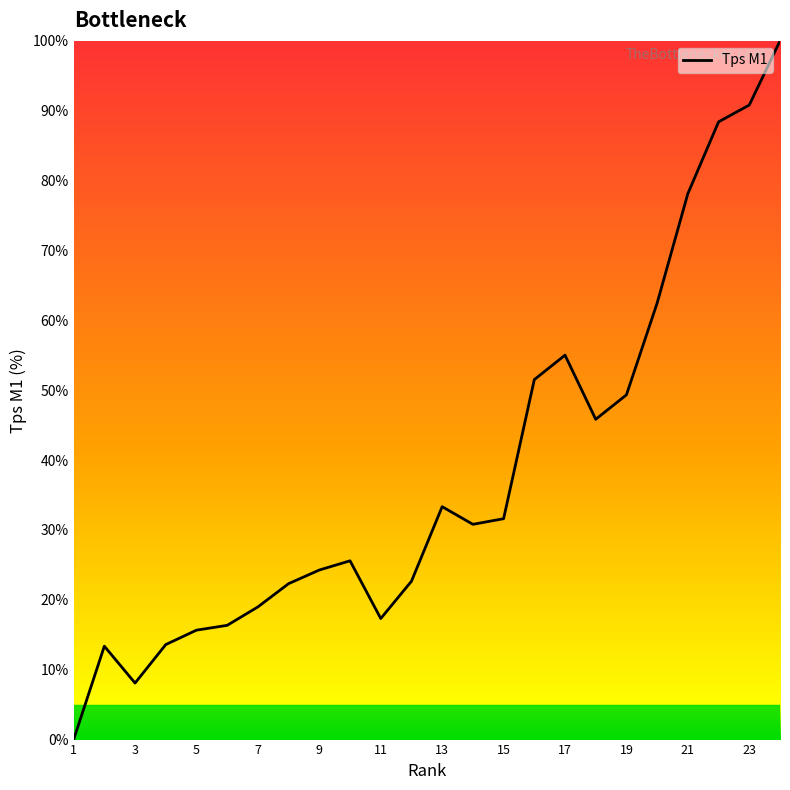

Does the chart display data point markers on the line(s)?

No